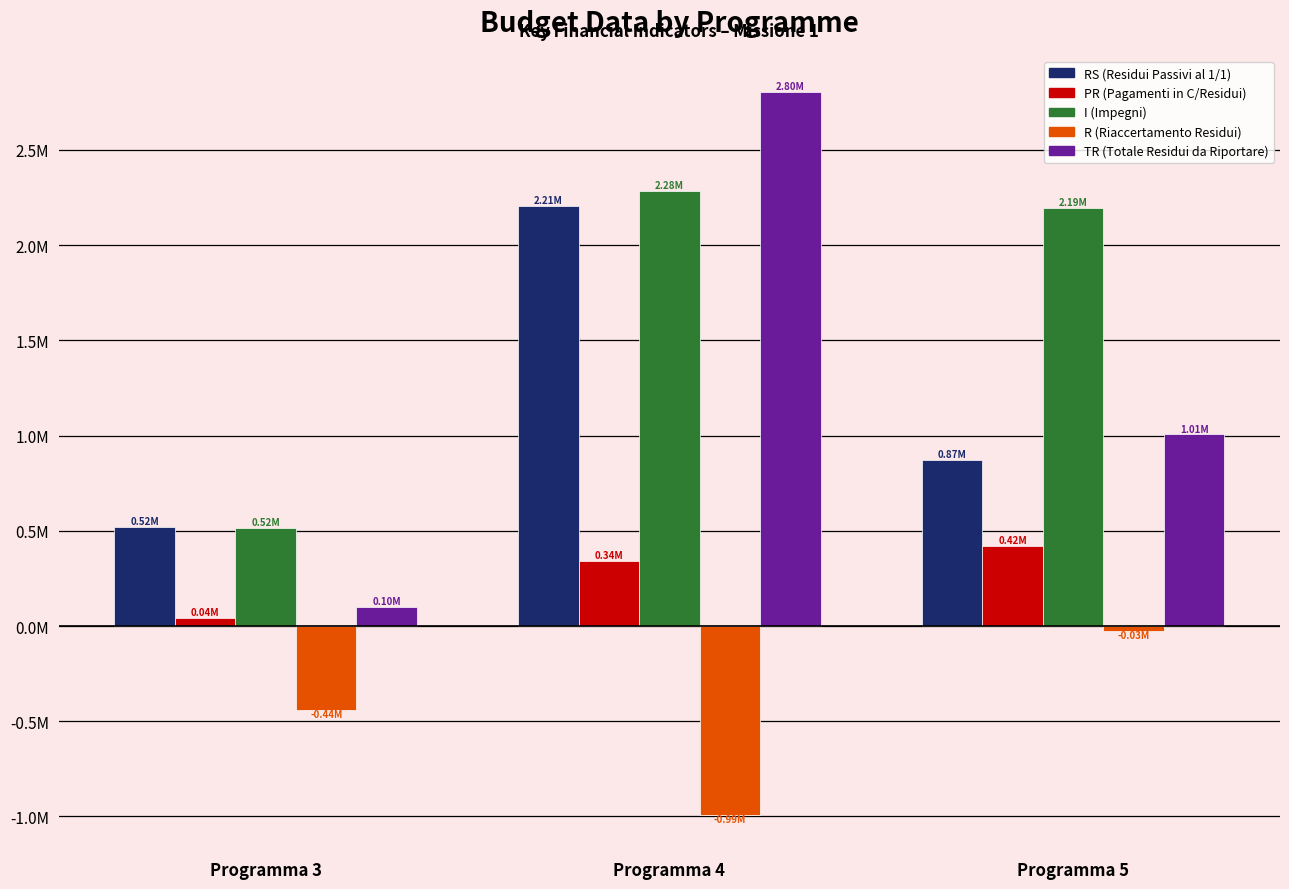

What are all the series names shown in the legend?

RS (Residui Passivi al 1/1), PR (Pagamenti in C/Residui), I (Impegni), R (Riaccertamento Residui), TR (Totale Residui da Riportare)